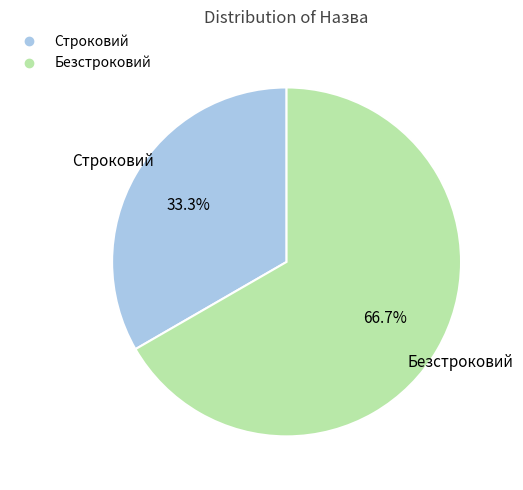

Rank the categories by value from lowest to highest.

Строковий, Безстроковий